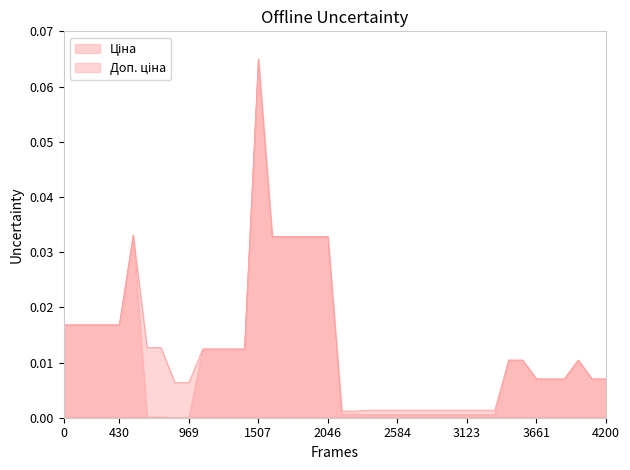

What are all the series names shown in the legend?

Ціна, Доп. ціна